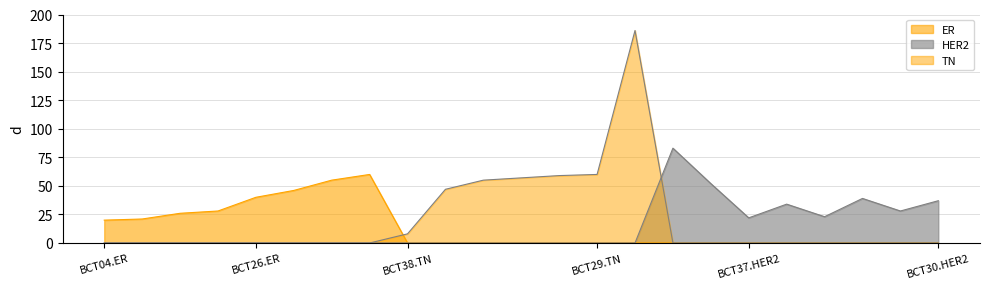

What is the total value across all series at BCT22.ER?

103